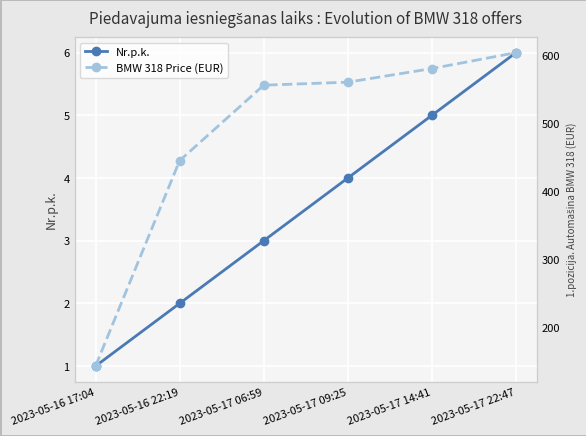

Reading left to right, list all the values displayed in this chart.

Nr.p.k.: 2023-05-16 17:04=1.0	2023-05-16 22:19=2.0	2023-05-17 06:59=3.0	2023-05-17 09:25=4.0	2023-05-17 14:41=5.0	2023-05-17 22:47=6.0
BMW 318 Price (EUR): 2023-05-16 17:04=142.7	2023-05-16 22:19=444.7	2023-05-17 06:59=555.5	2023-05-17 09:25=560.0	2023-05-17 14:41=580.0	2023-05-17 22:47=603.3